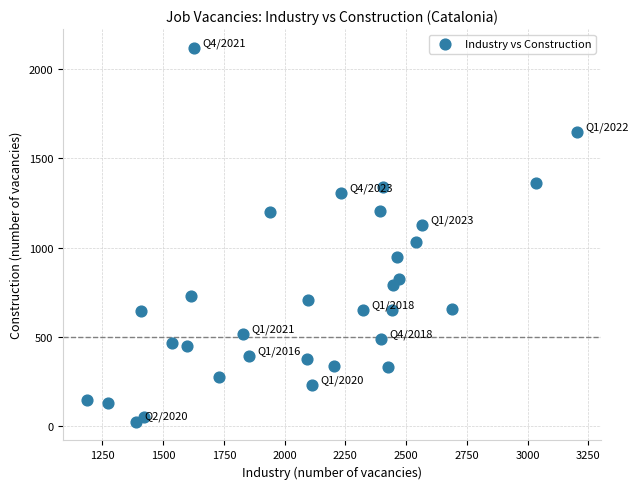

What is the range of X values (max minus min)?

2014